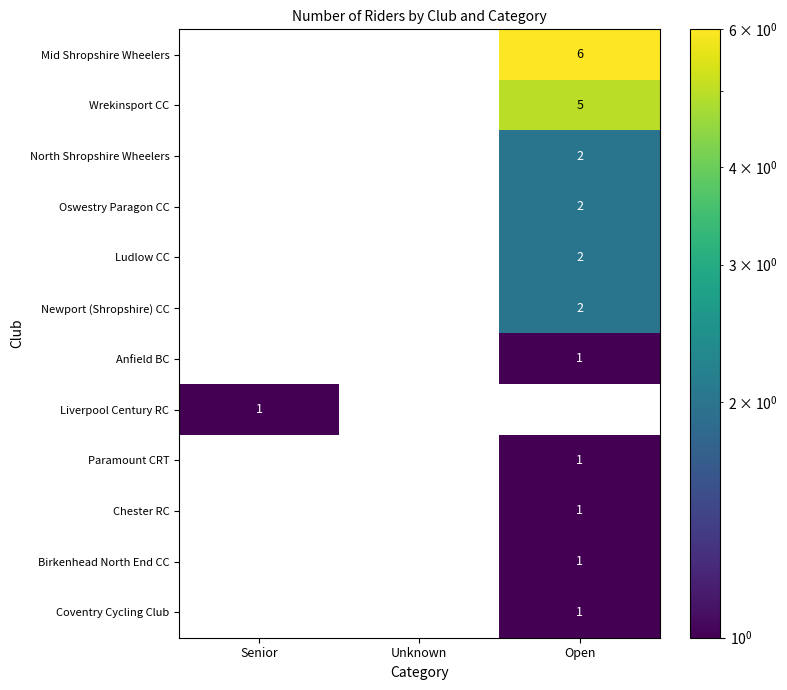

Which category has the highest value in the Paramount CRT series?

Open